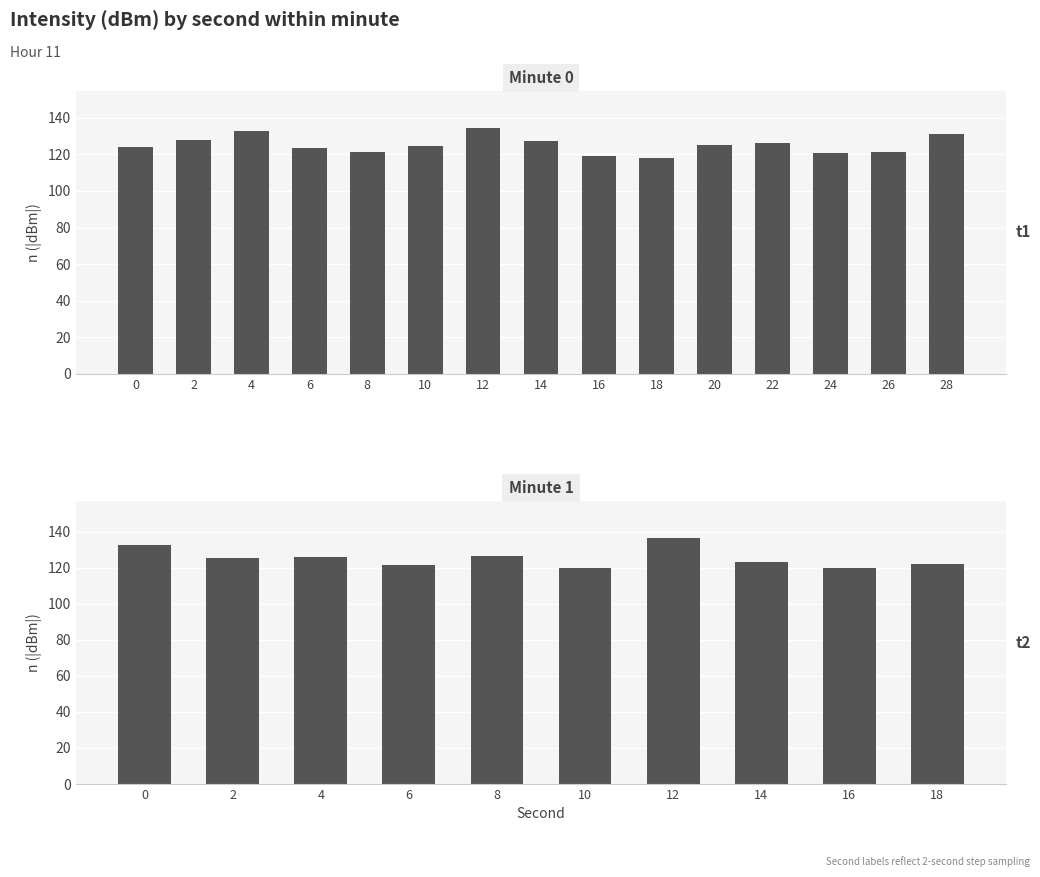

Is it true that the value at 14 is 123.4?

True